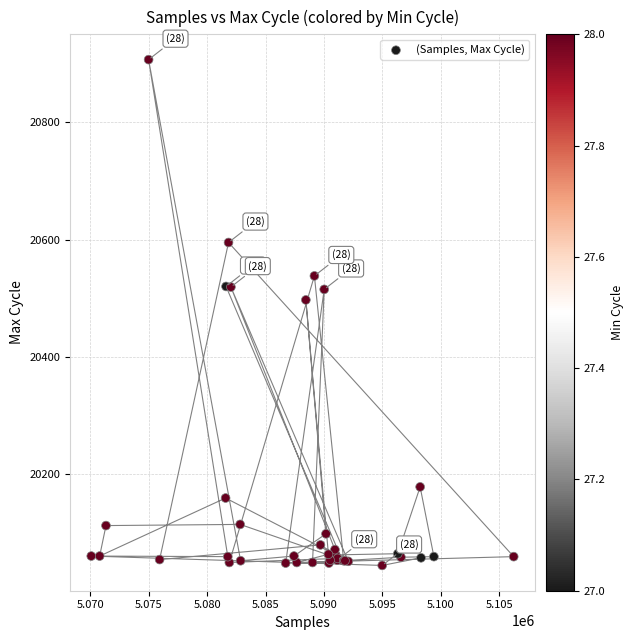

What Y value in the scatter plot is closest to 20475?

20497